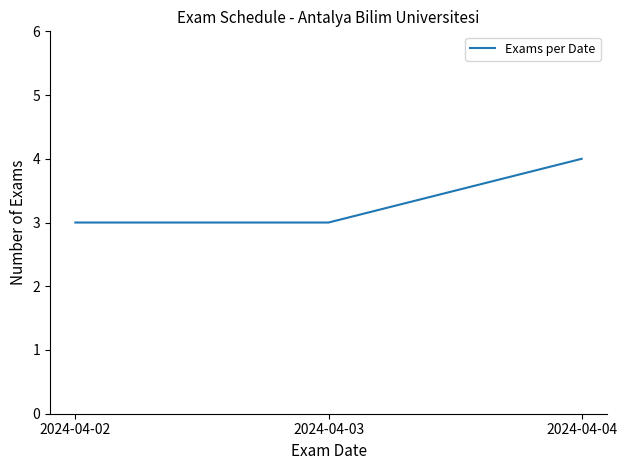

True or false: the data shows 4 at 2024-04-02.

False